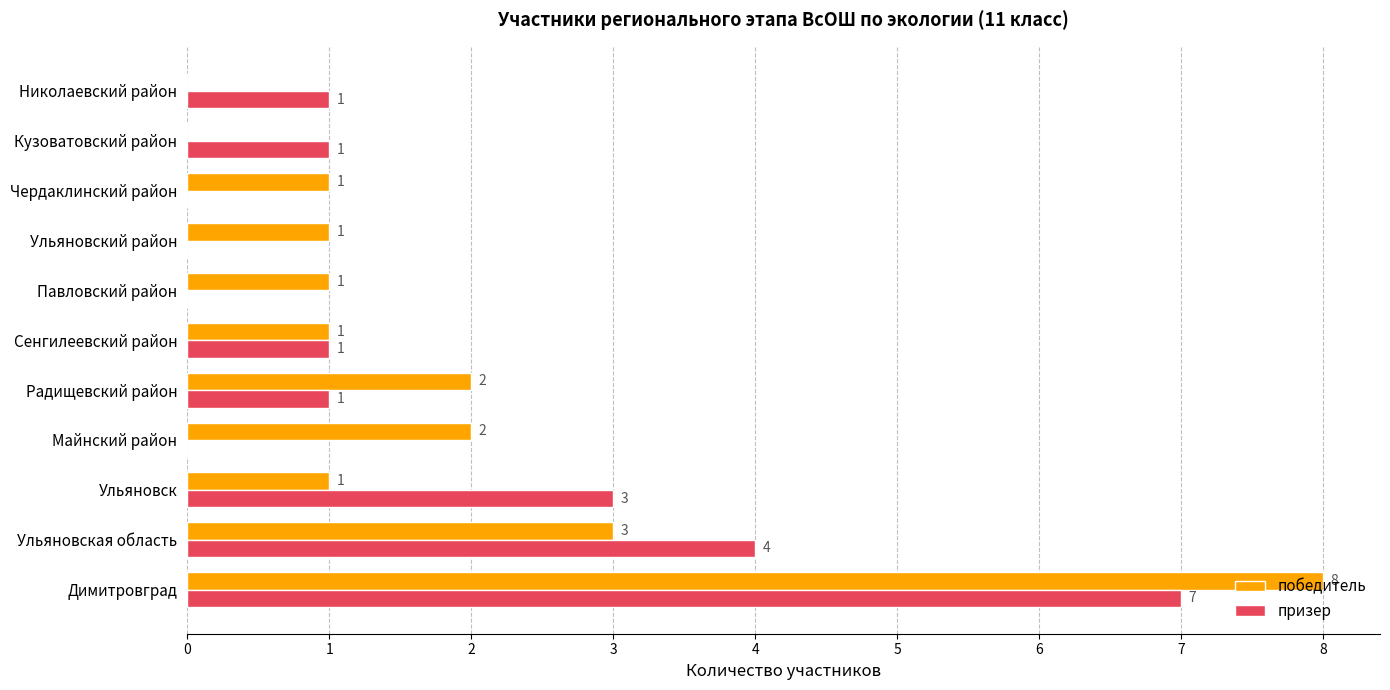

The победитель series shows 3 at Майнский район. True or false?

False